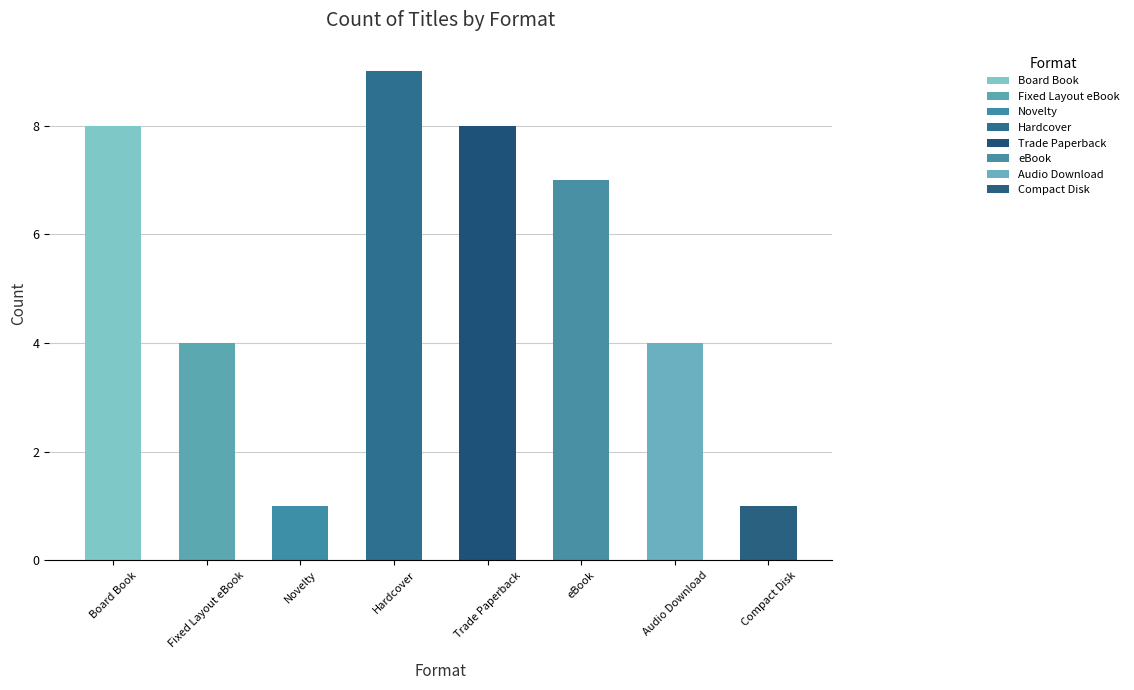

Rank the categories by value from highest to lowest.

Hardcover, Board Book, Trade Paperback, eBook, Fixed Layout eBook, Audio Download, Novelty, Compact Disk